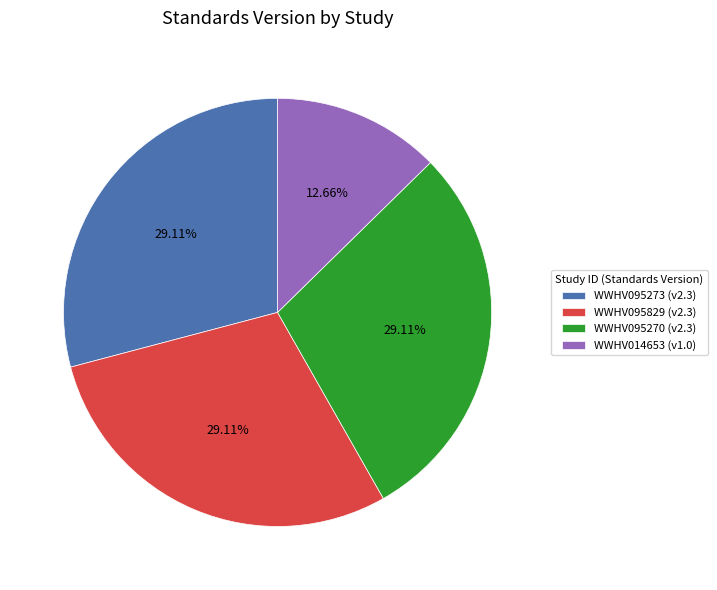

To the nearest percent, what portion does WWHV095273 represent?

29%